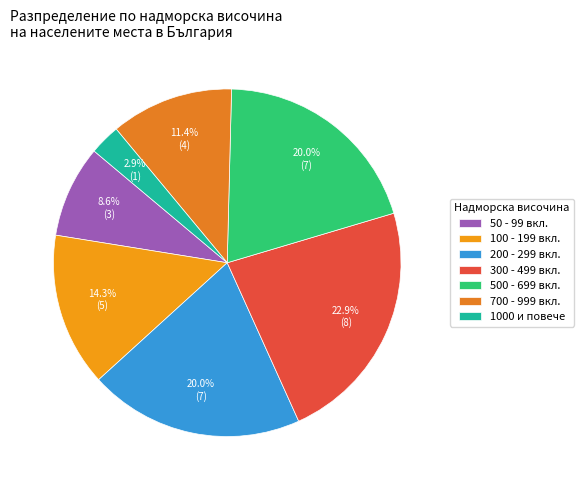

How many segments does this pie chart have?

7